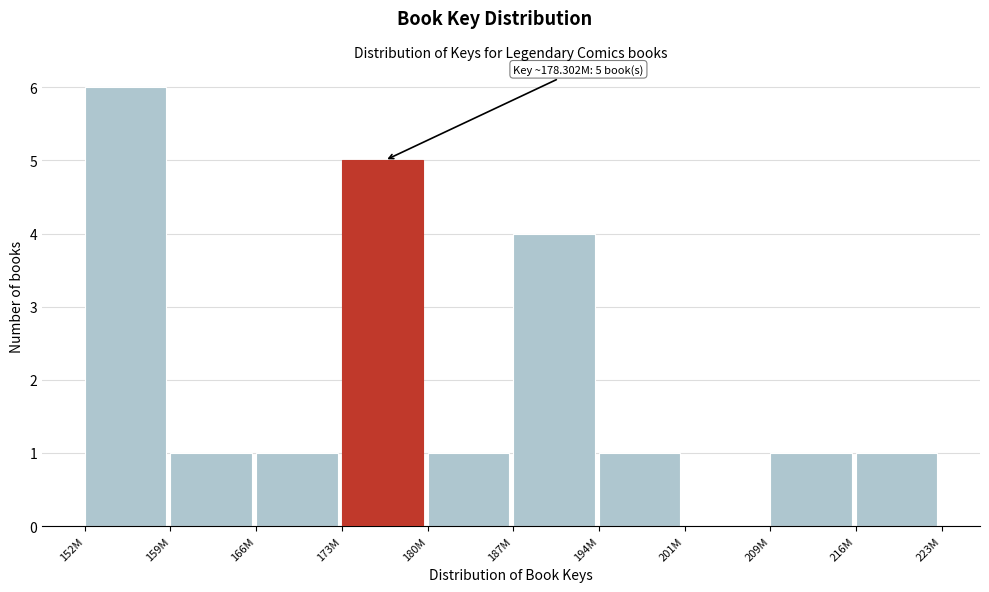

Reading left to right, extract all data points from this chart.

152M=6	159M=1	166M=1	173M=5	180M=1	187M=4	194M=1	201M=0	209M=1	216M=1